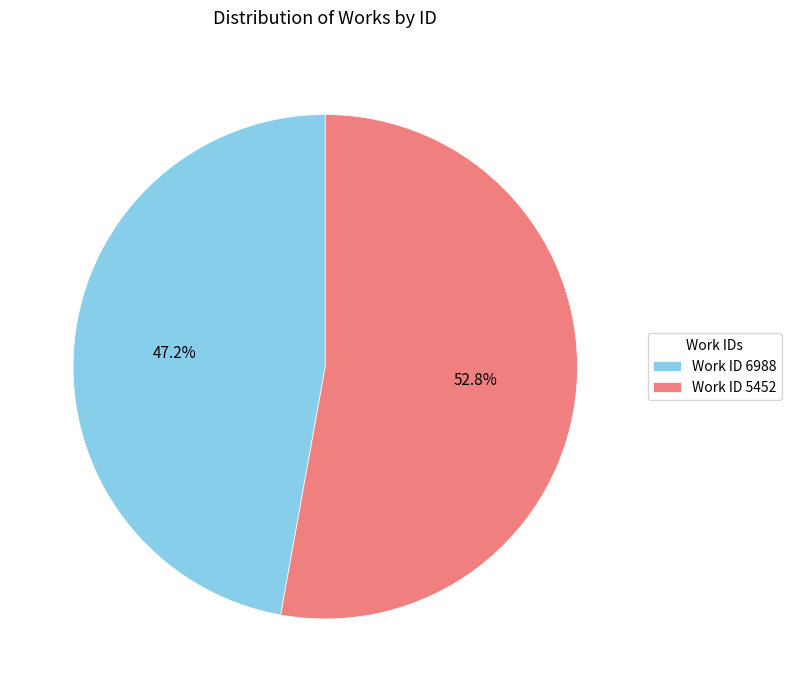

The Work ID 6988 slice represents 47% of the pie. True or false?

True